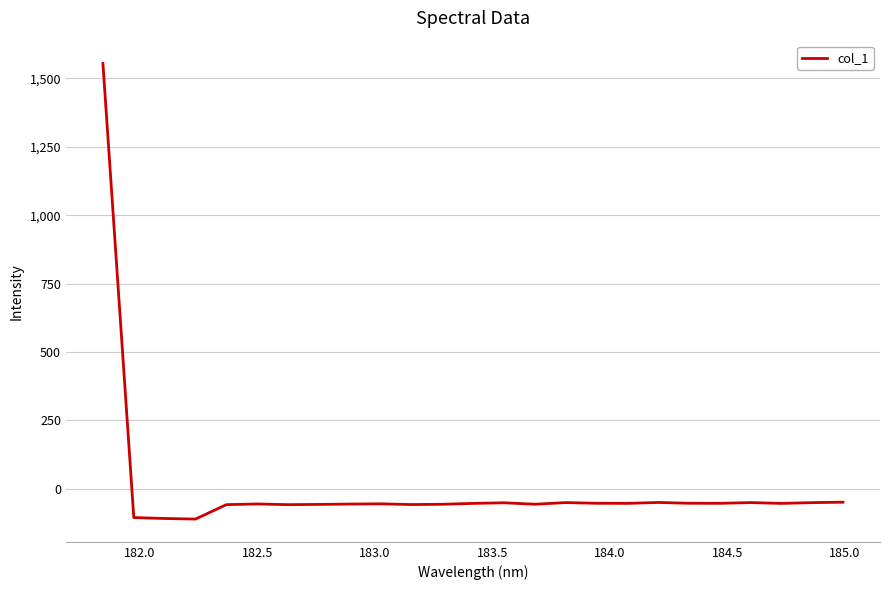

What is the difference between the maximum and minimum values?

1665.2